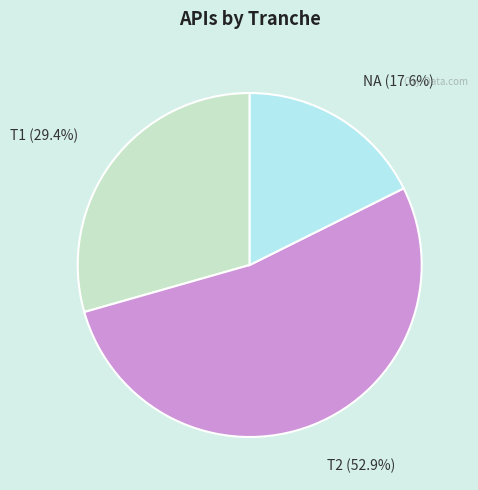

Is there a majority slice in this chart?

Yes